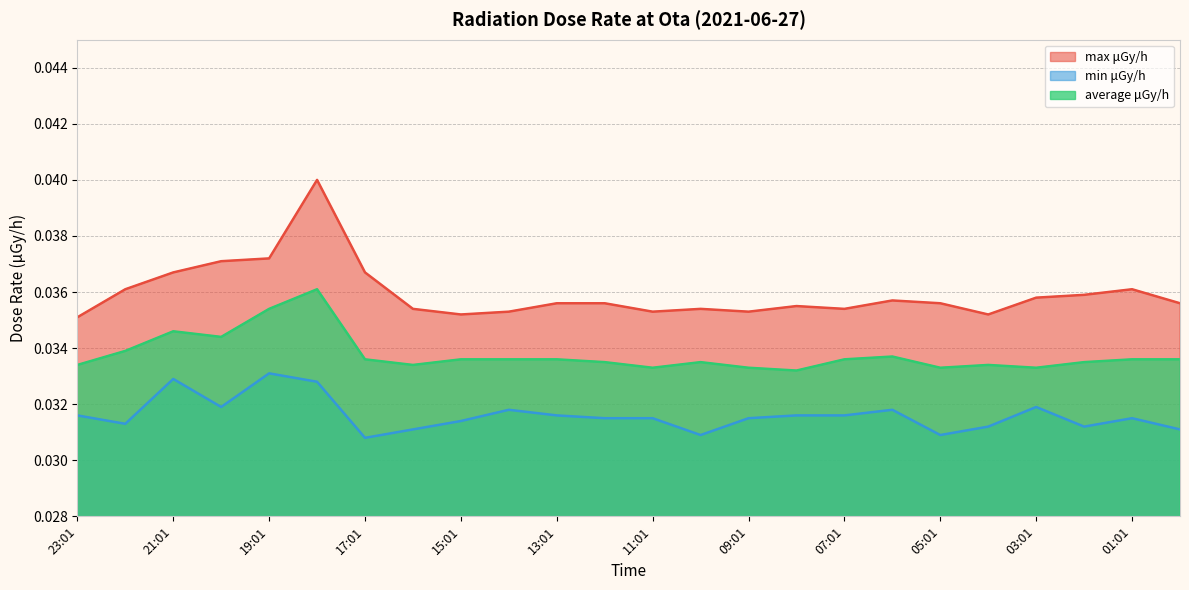

Is it true that average μGy/h equals 0.0 at 23:01?

True